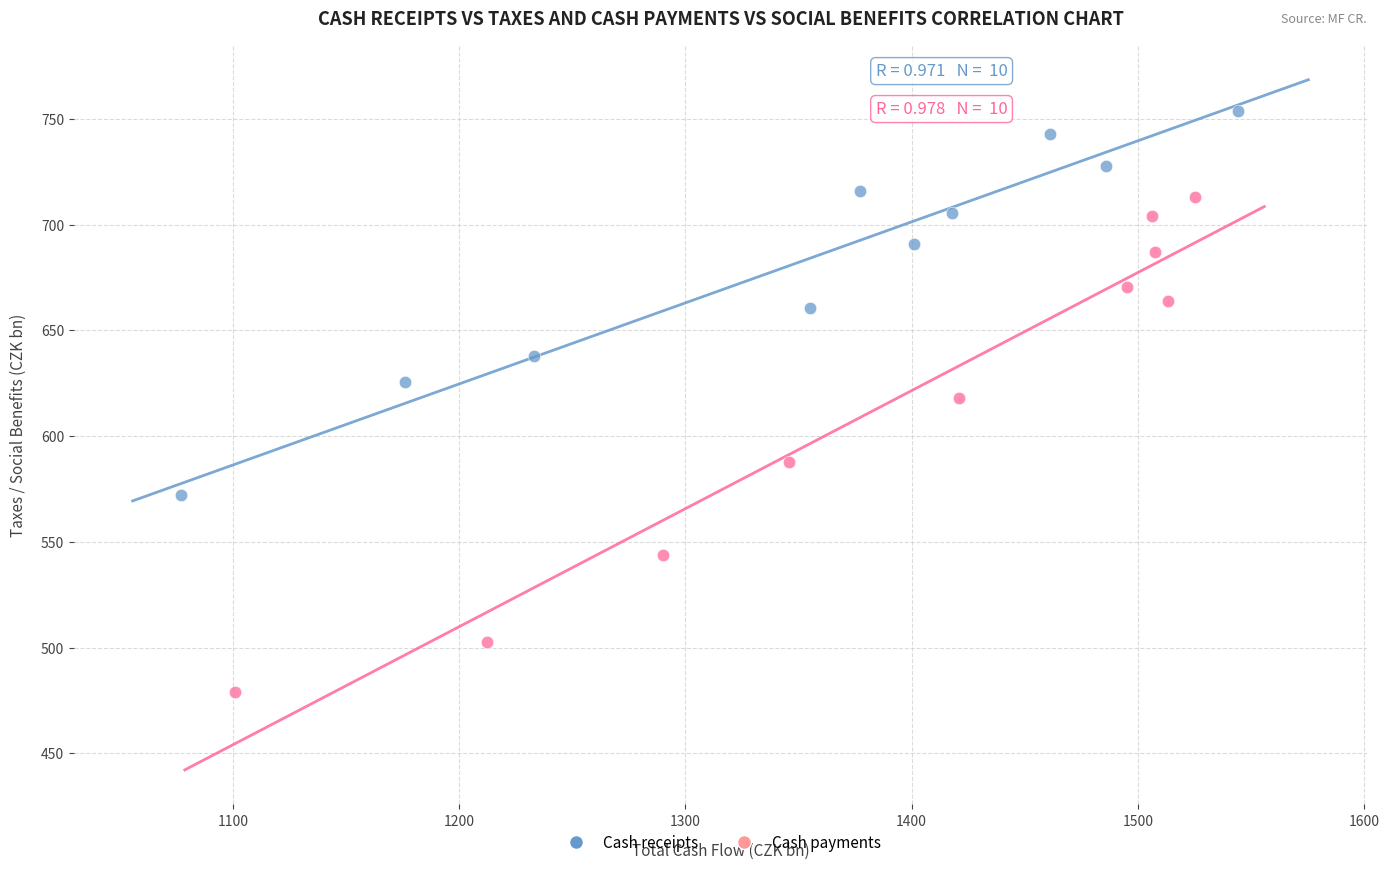

Which series contains the highest Y value?

Cash receipts